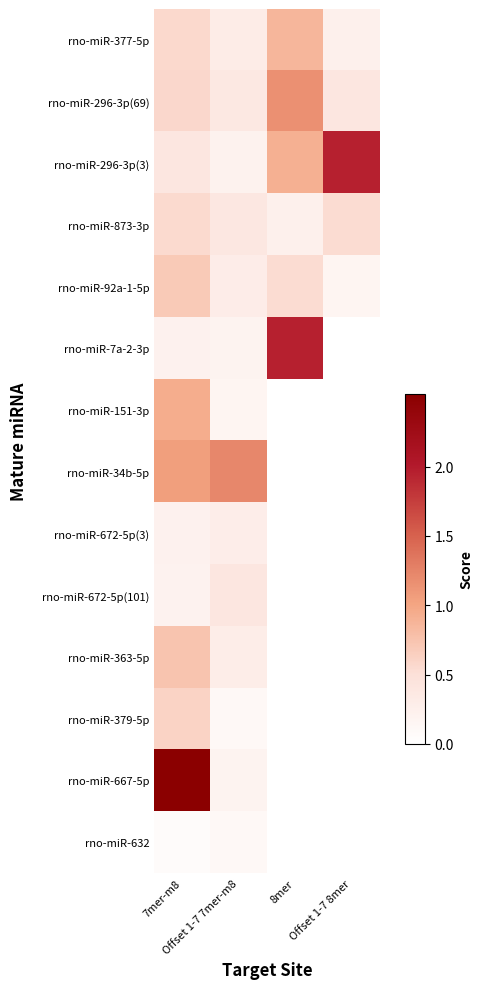

What is the difference between the highest and lowest values at Offset 1-7 7mer-m8?

1.1